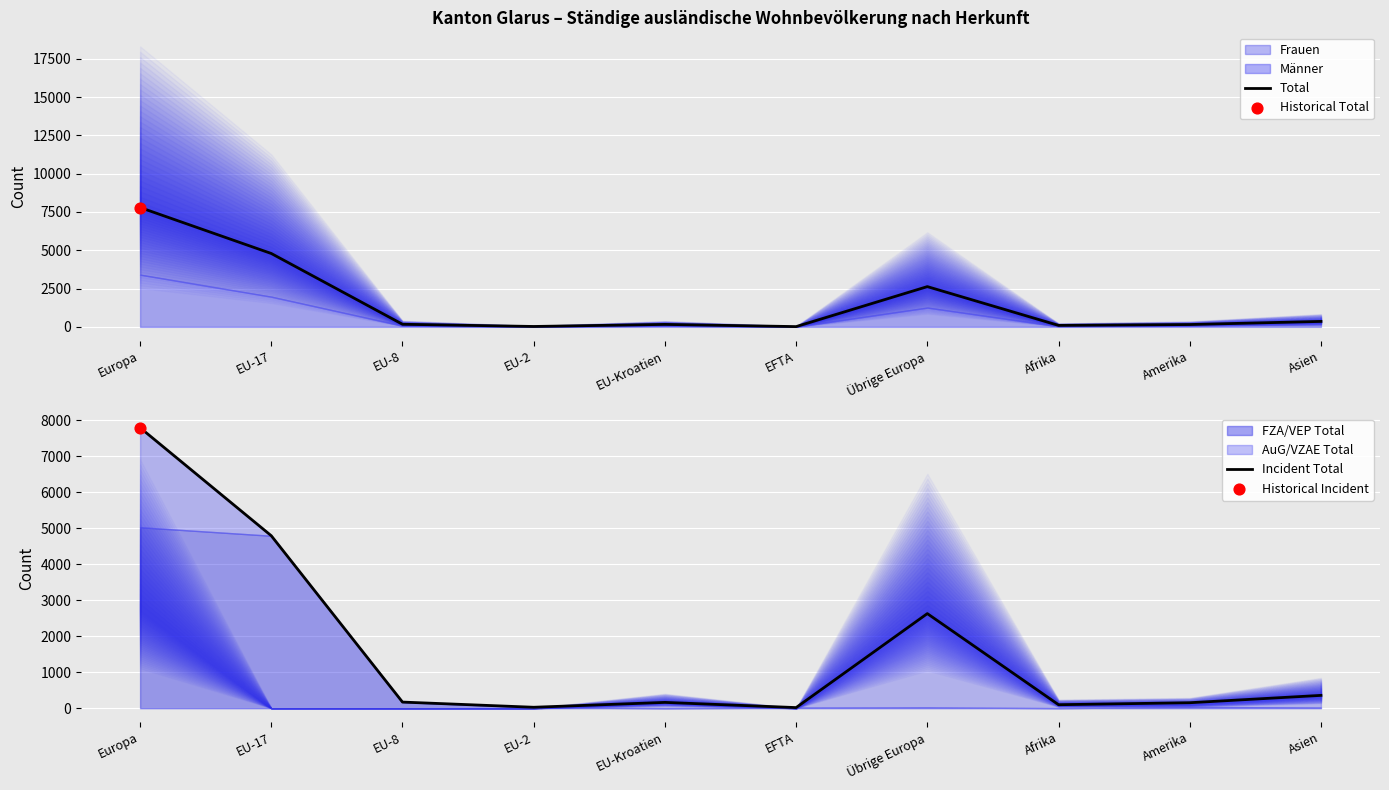

Which series contains the highest Y value?

Total